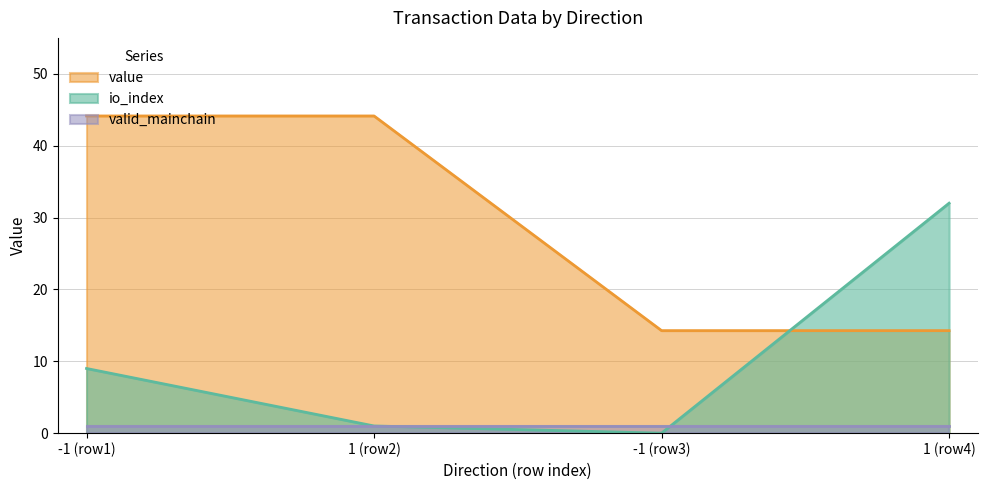

What is the average value of the io_index series?

10.5